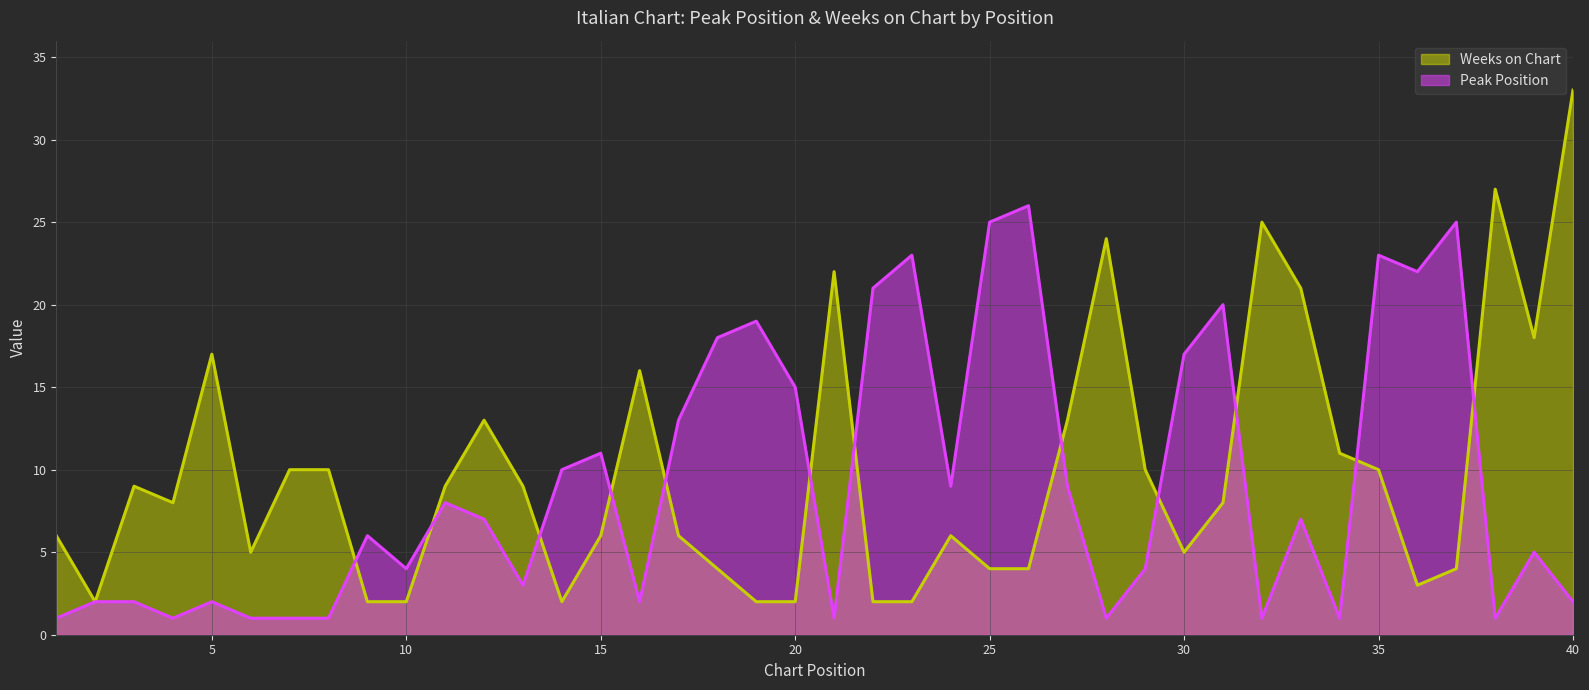

Which label corresponds to the largest value in the chart?

40